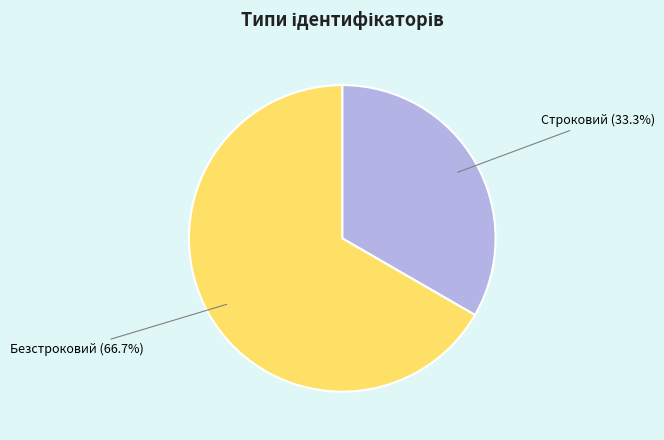

Is it true that Безстроковий is 67% of the pie?

True